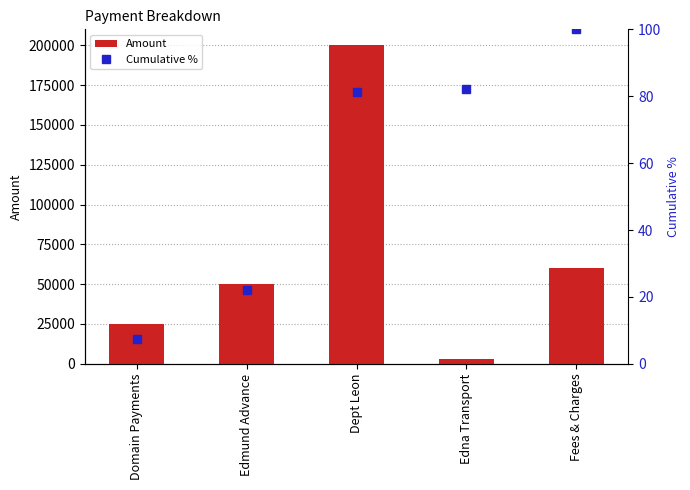

What is the value of the Cumulative % bar at the 2nd from the left?

22.2